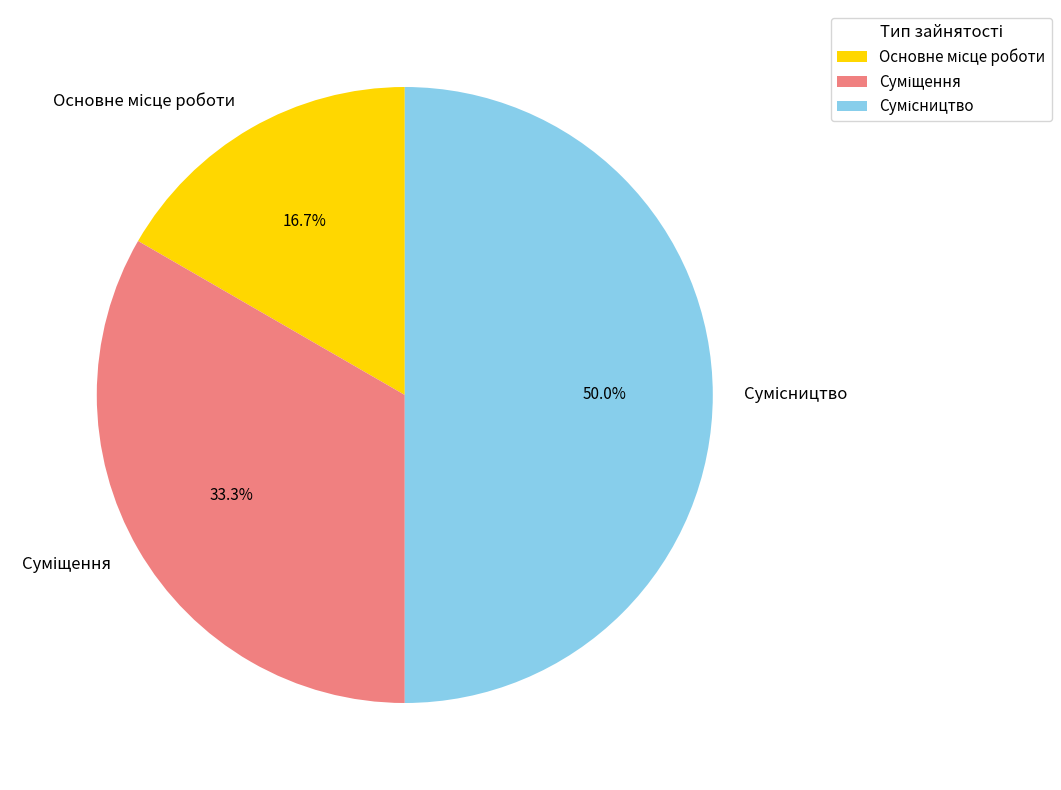

Which slice is the largest?

Сумісництво